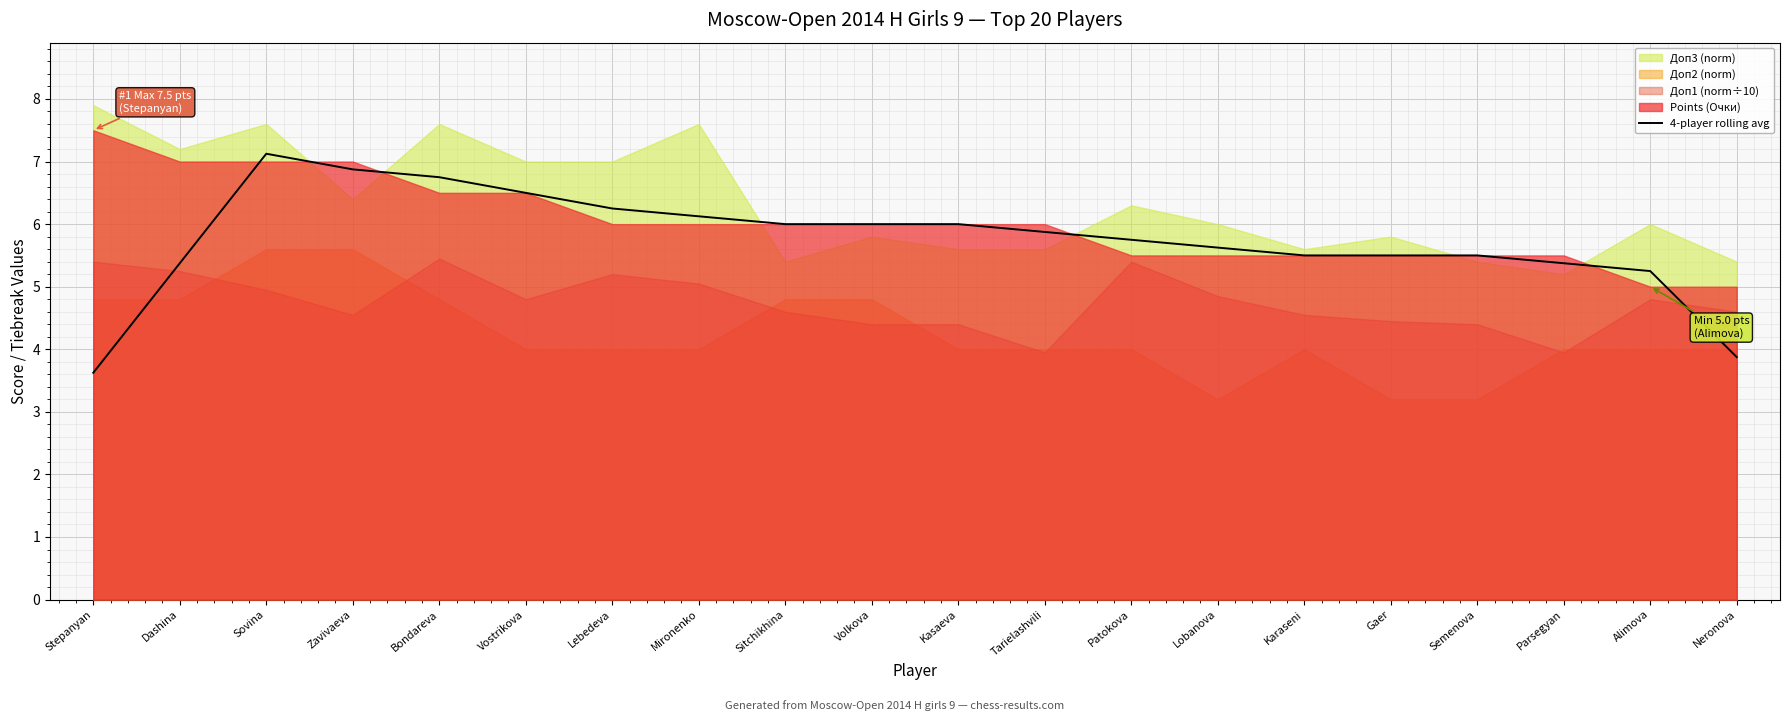

What is the maximum value for 4-player rolling avg?

7.1